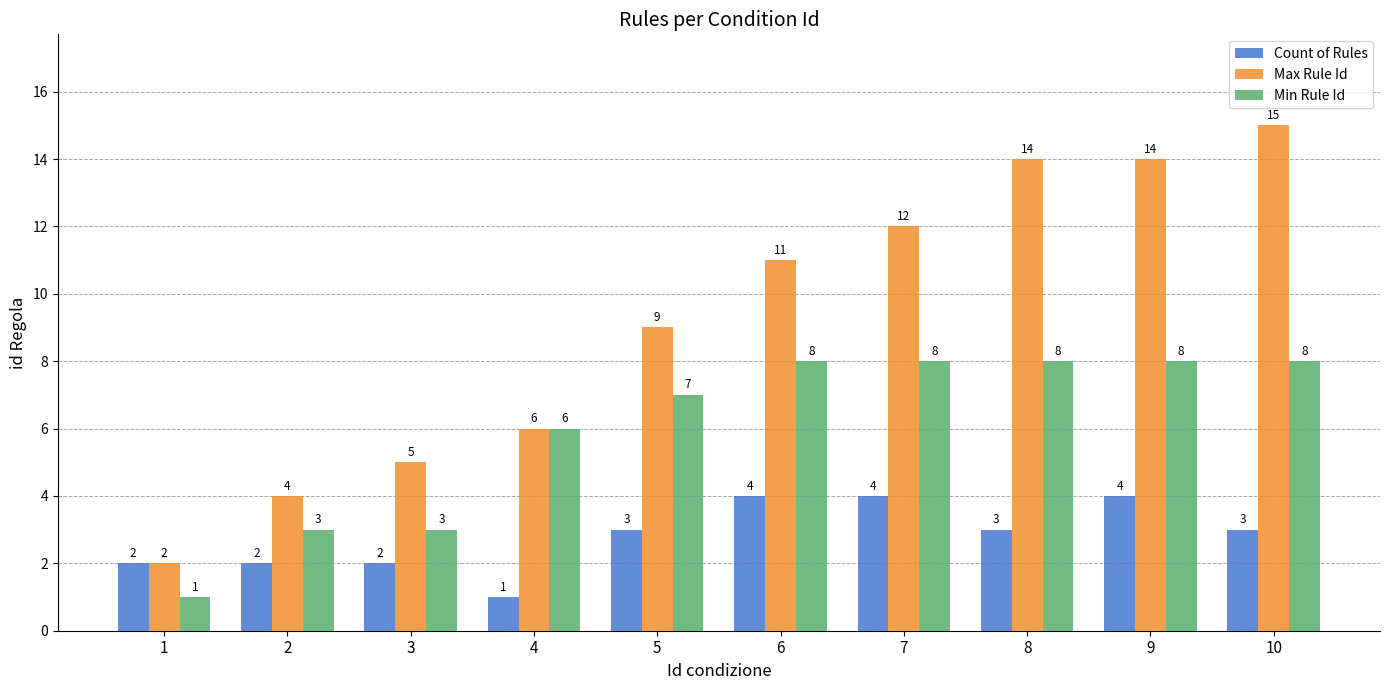

Is it true that Min Rule Id equals 5 at 5?

False